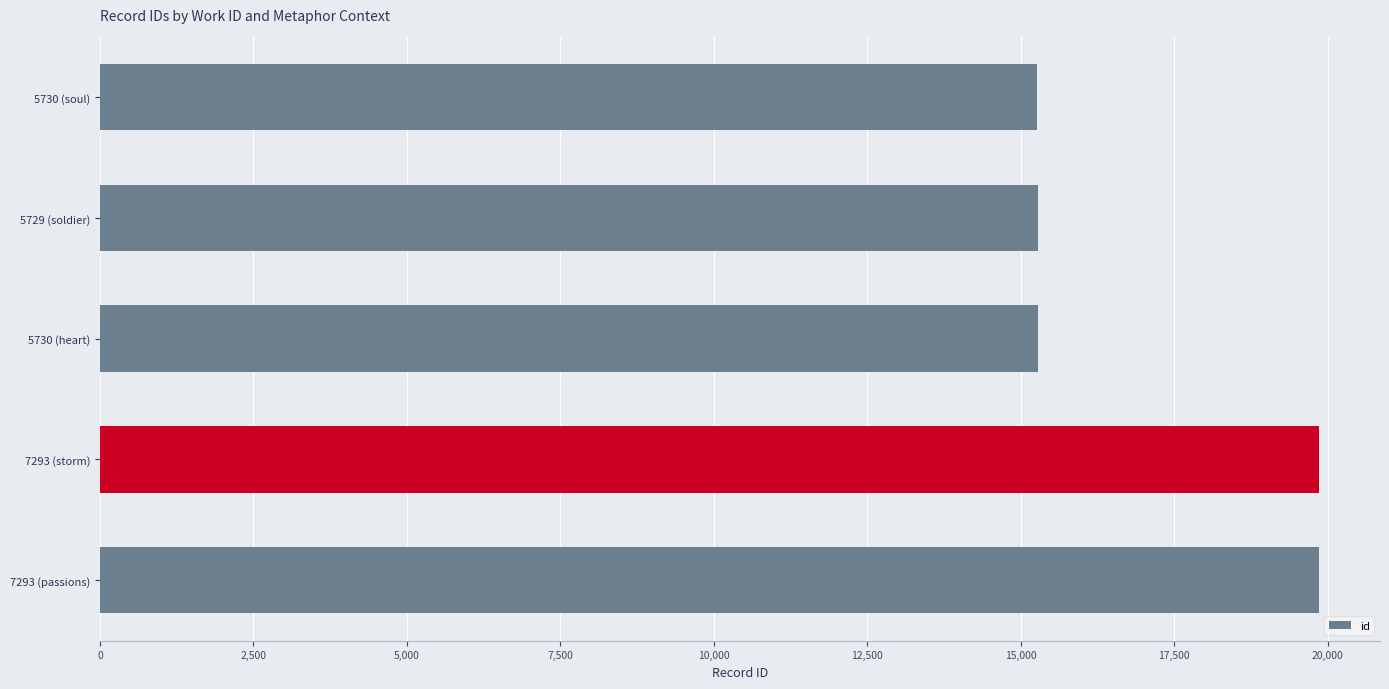

What is the value of the 3rd bar from the top?

15280